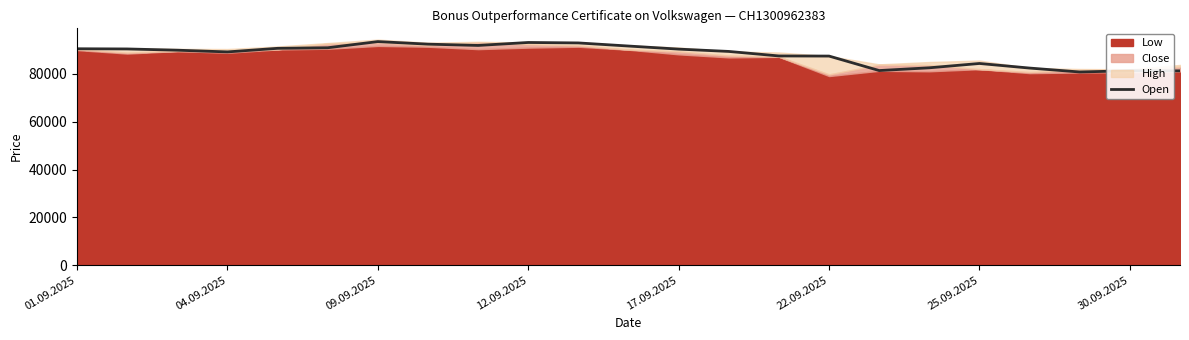

What is the maximum value for Open?

93560